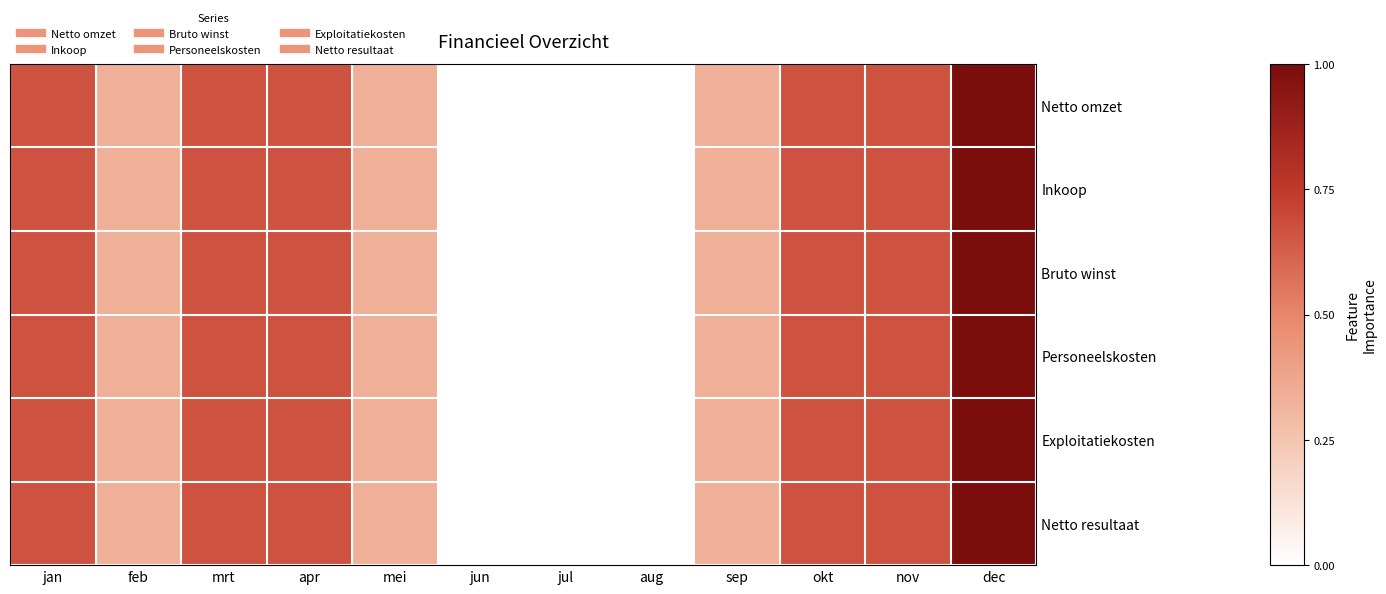

Reading left to right, extract all data points from this chart.

Netto omzet: jan=0.7	feb=0.3	mrt=0.7	apr=0.7	mei=0.3	jun=0.0	jul=0.0	aug=0.0	sep=0.3	okt=0.7	nov=0.7	dec=1.0
Inkoop: jan=0.7	feb=0.3	mrt=0.7	apr=0.7	mei=0.3	jun=0.0	jul=0.0	aug=0.0	sep=0.3	okt=0.7	nov=0.7	dec=1.0
Bruto winst: jan=0.7	feb=0.3	mrt=0.7	apr=0.7	mei=0.3	jun=0.0	jul=0.0	aug=0.0	sep=0.3	okt=0.7	nov=0.7	dec=1.0
Personeelskosten: jan=0.7	feb=0.3	mrt=0.7	apr=0.7	mei=0.3	jun=0.0	jul=0.0	aug=0.0	sep=0.3	okt=0.7	nov=0.7	dec=1.0
Exploitatiekosten: jan=0.7	feb=0.3	mrt=0.7	apr=0.7	mei=0.3	jun=0.0	jul=0.0	aug=0.0	sep=0.3	okt=0.7	nov=0.7	dec=1.0
Netto resultaat: jan=0.7	feb=0.3	mrt=0.7	apr=0.7	mei=0.3	jun=0.0	jul=0.0	aug=0.0	sep=0.3	okt=0.7	nov=0.7	dec=1.0